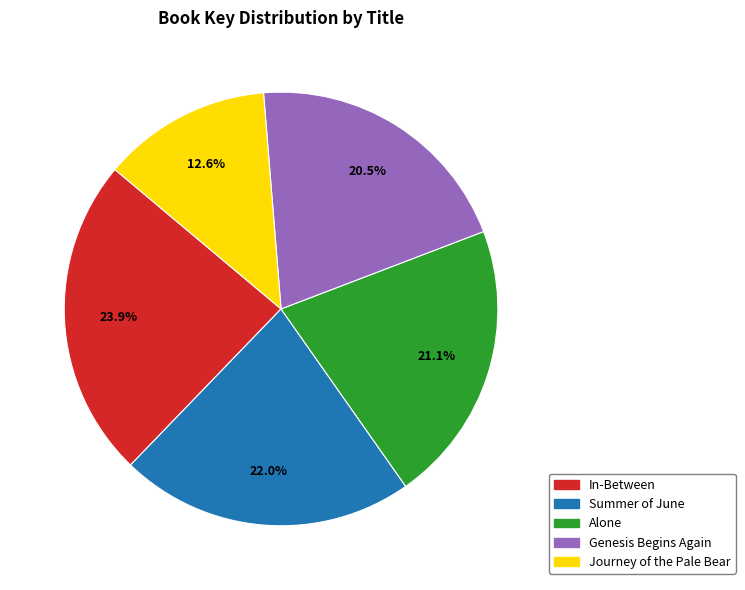

To the nearest percent, what is the average slice percentage?

20%